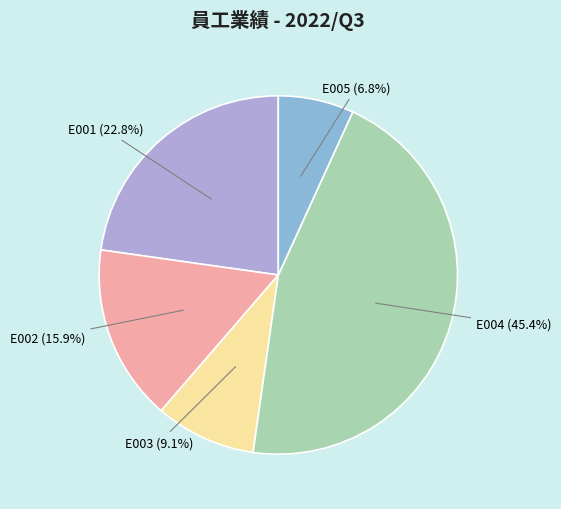

How much of the chart is everything except E002?

84.1%